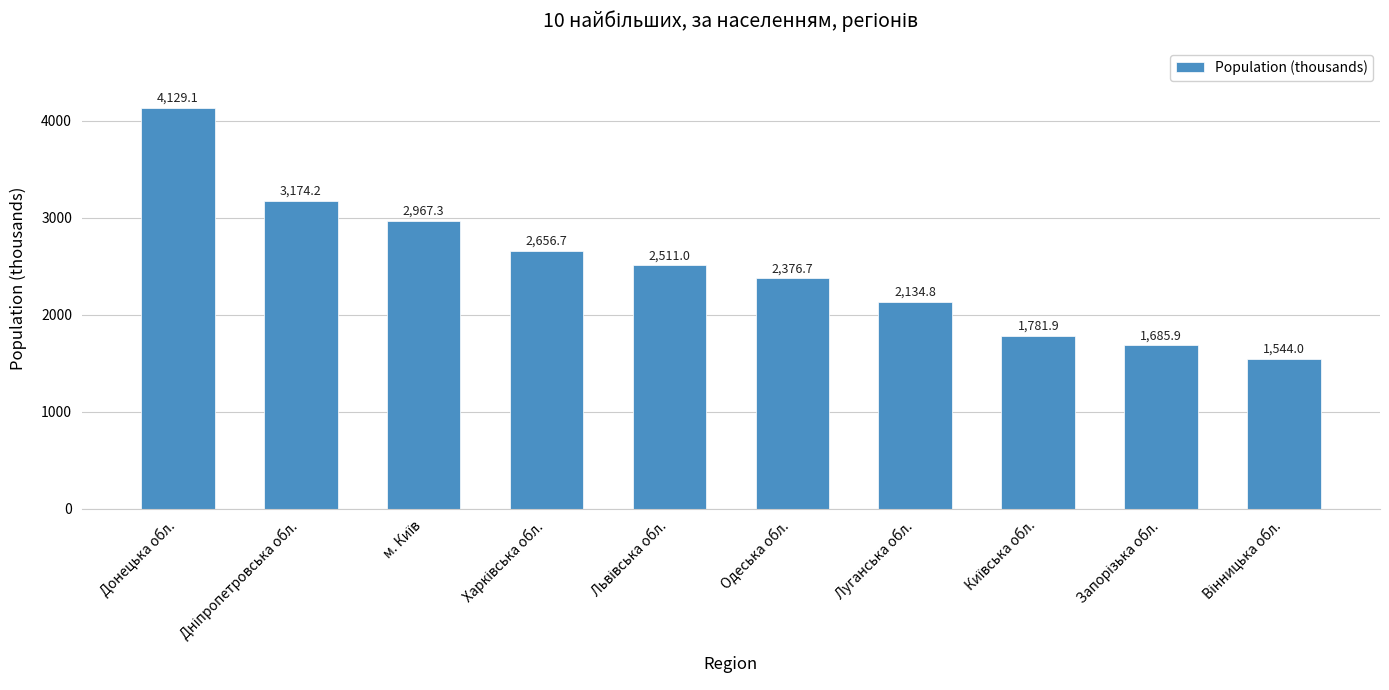

The value at Одеська обл. is 2376.7. True or false?

True